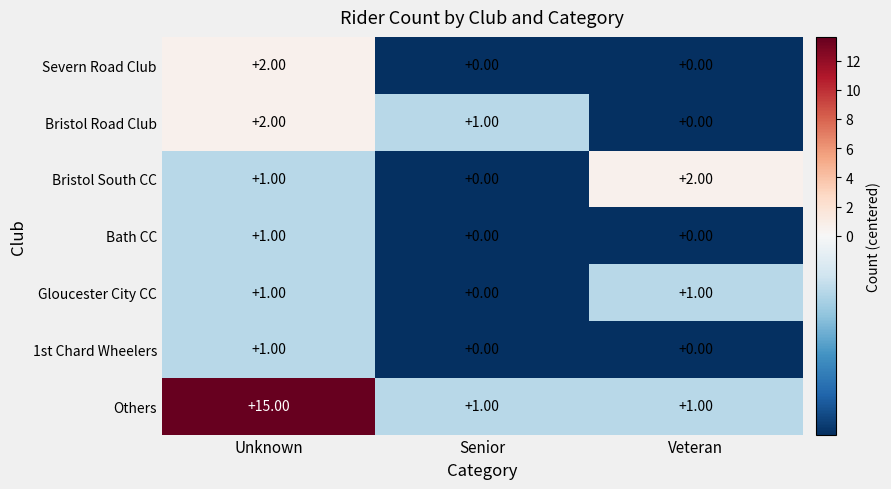

Between Unknown and Veteran, which series saw the biggest shift?

Others